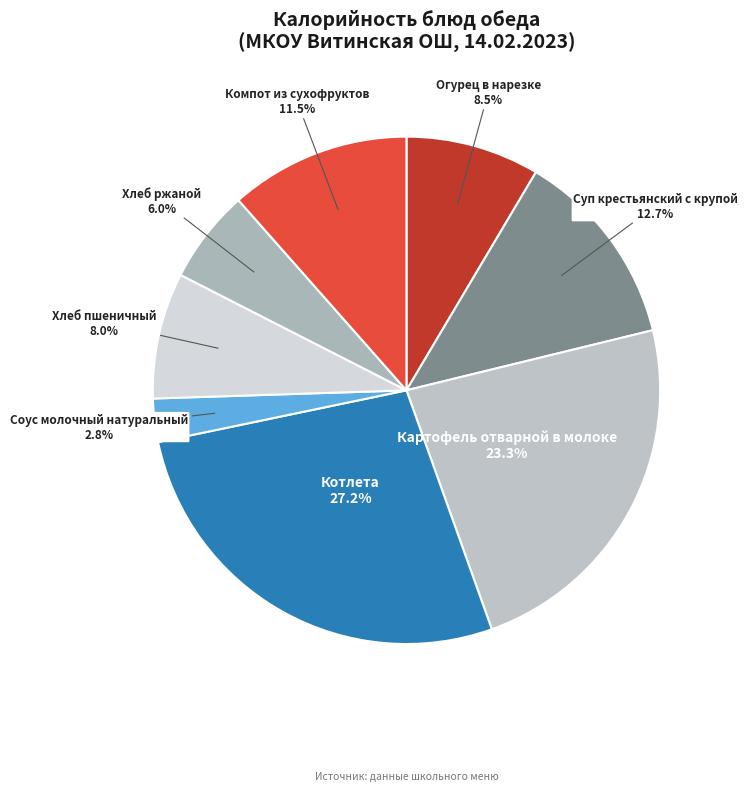

How many segments does this pie chart have?

8